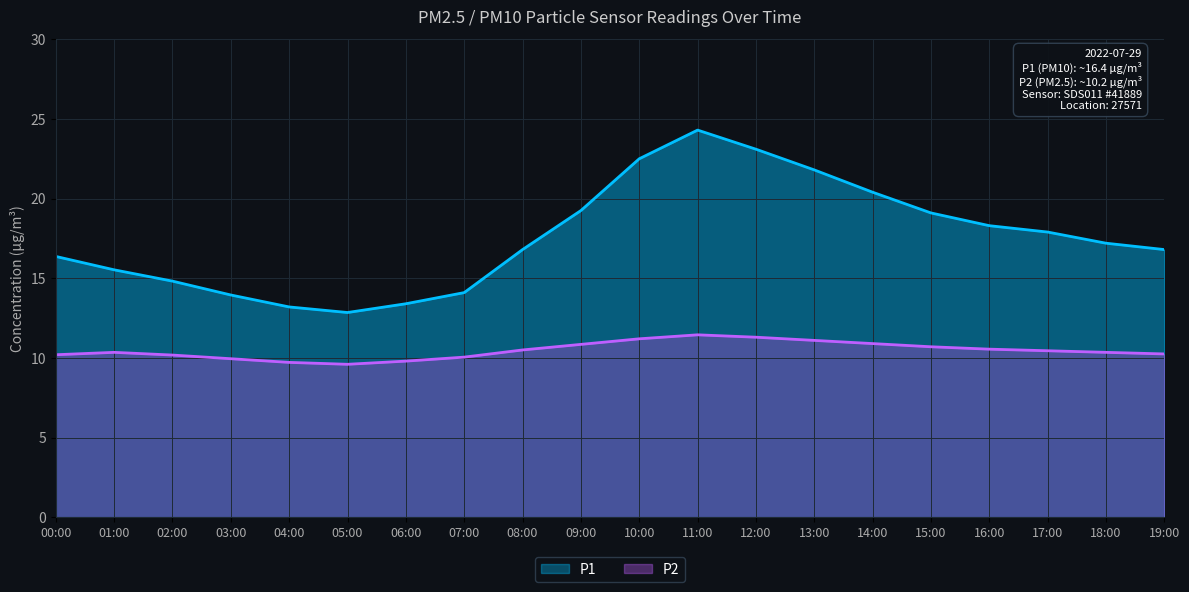

What is the difference between the highest and lowest values at 10:00?

11.3